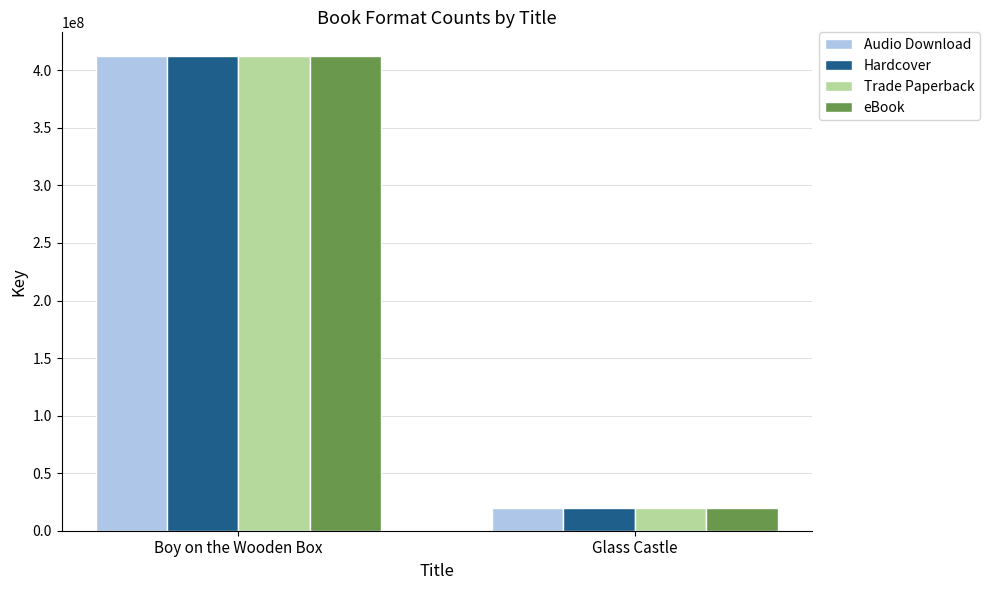

How many data points in eBook are less than 412394819?

1